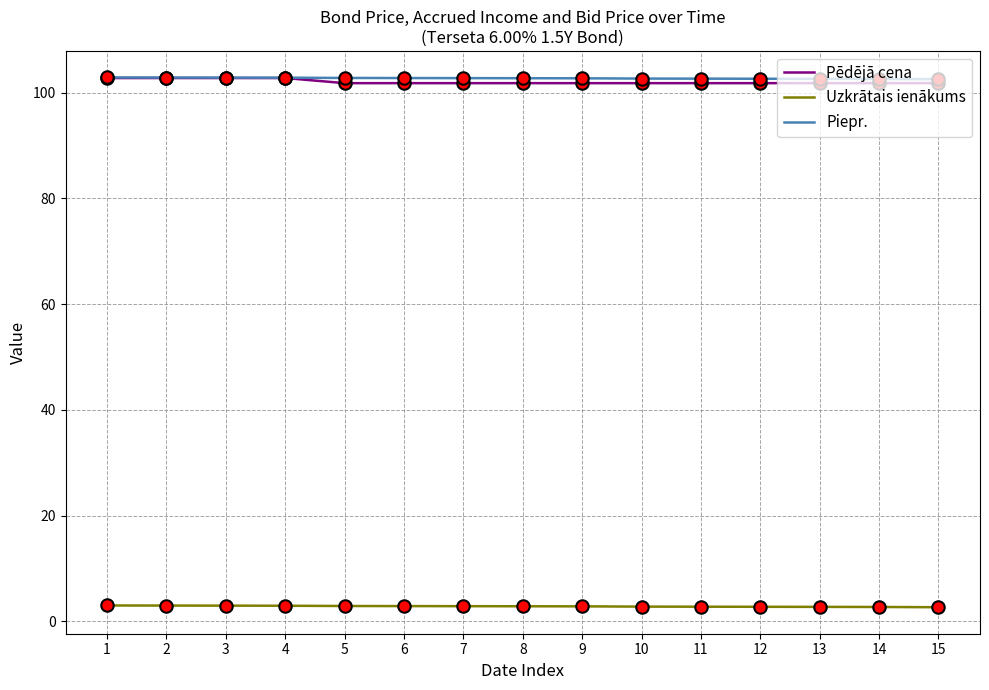

What are all the series names shown in the legend?

Pēdējā cena, Uzkrātais ienākums, Piepr.